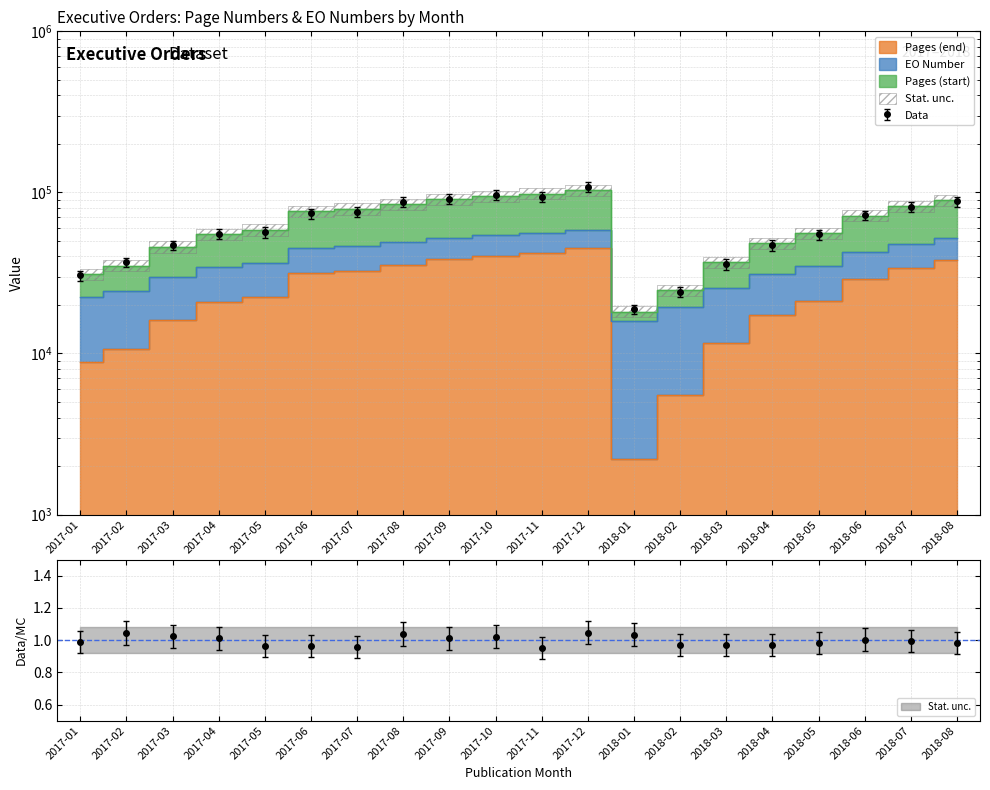

True or false: Pages (start) has a value of 84474 at 2017-08.

True